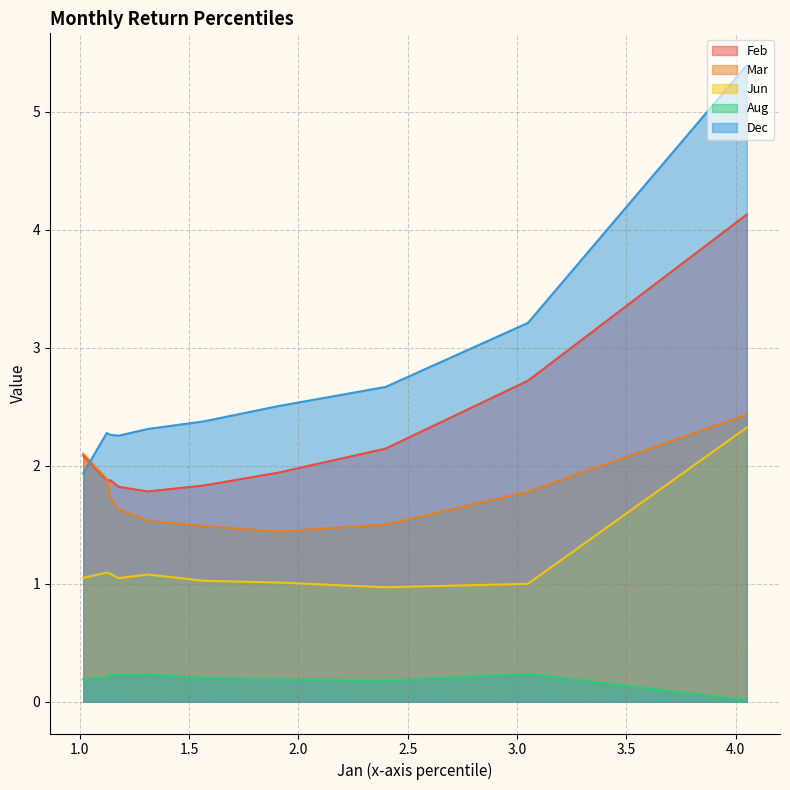

Count the number of data series in this chart.

5